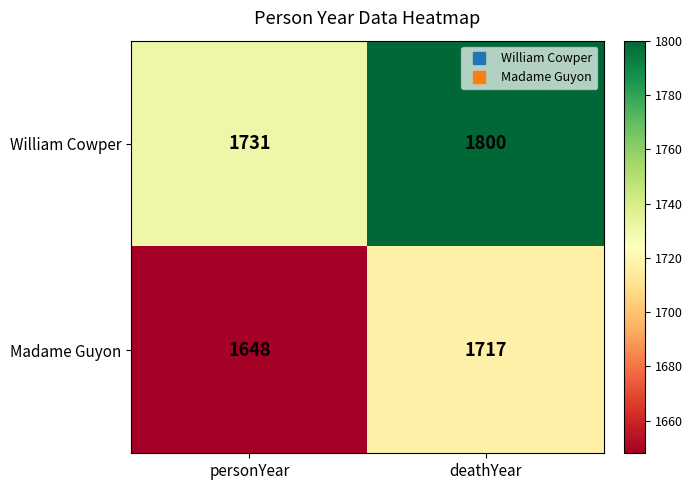

What is the sum of all William Cowper values?

3531